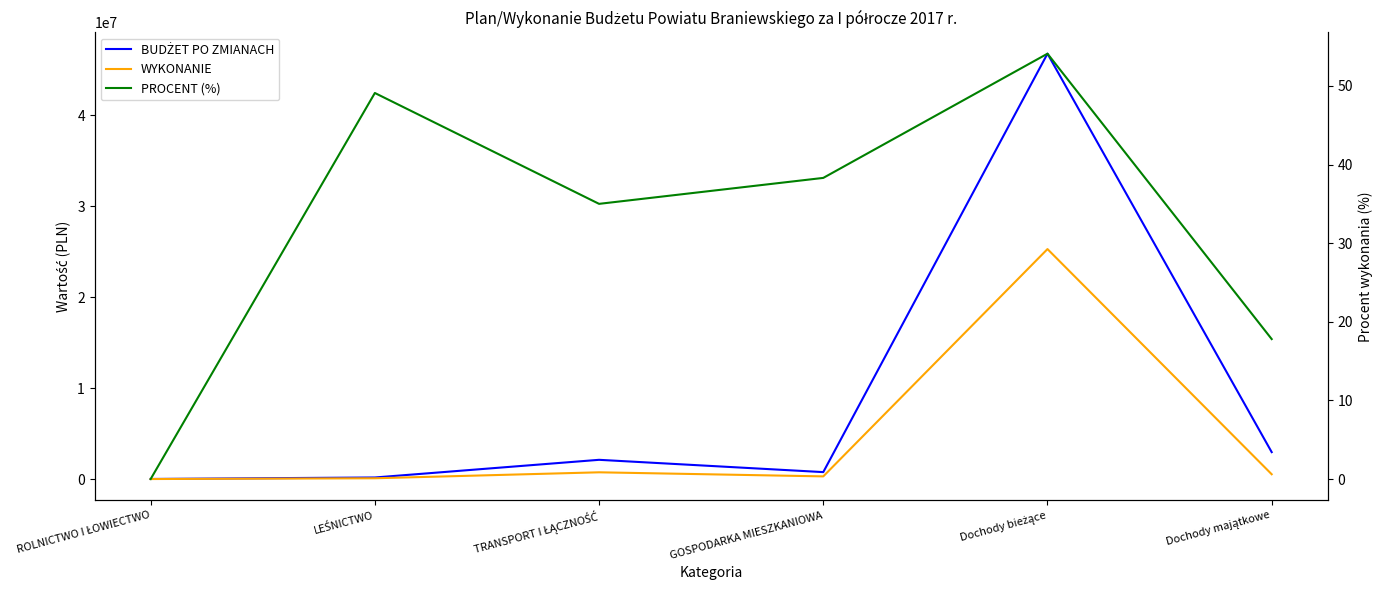

What is the difference between the WYKONANIE values at ROLNICTWO I ŁOWIECTWO and TRANSPORT I ŁĄCZNOŚĆ?

739504.9